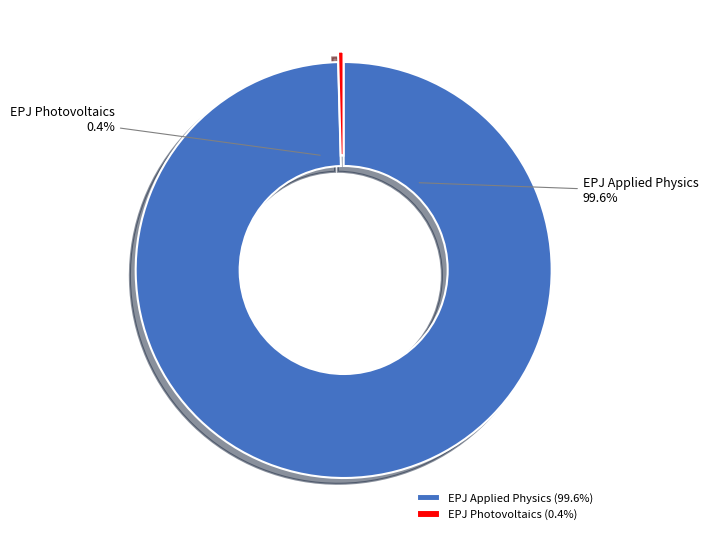

To the nearest percent, what is the difference between the largest and smallest slice percentages?

99%